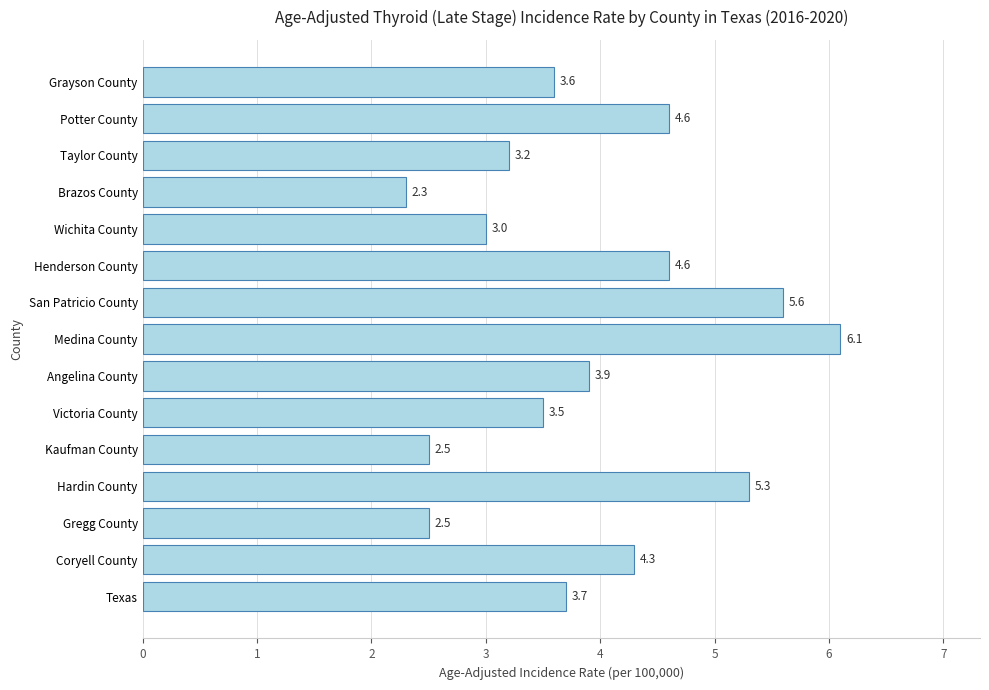

The chart shows a value of 3.7 at Texas. True or false?

True